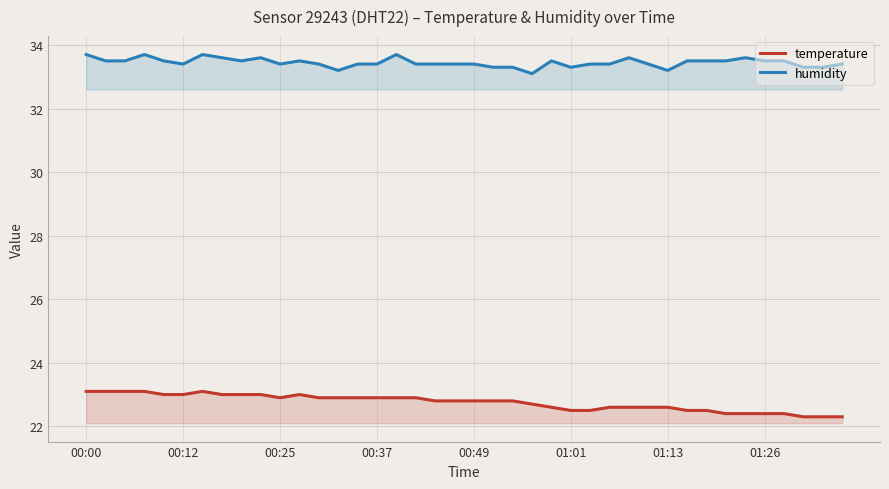

What is the difference between the maximum and minimum values in the temperature series?

0.8